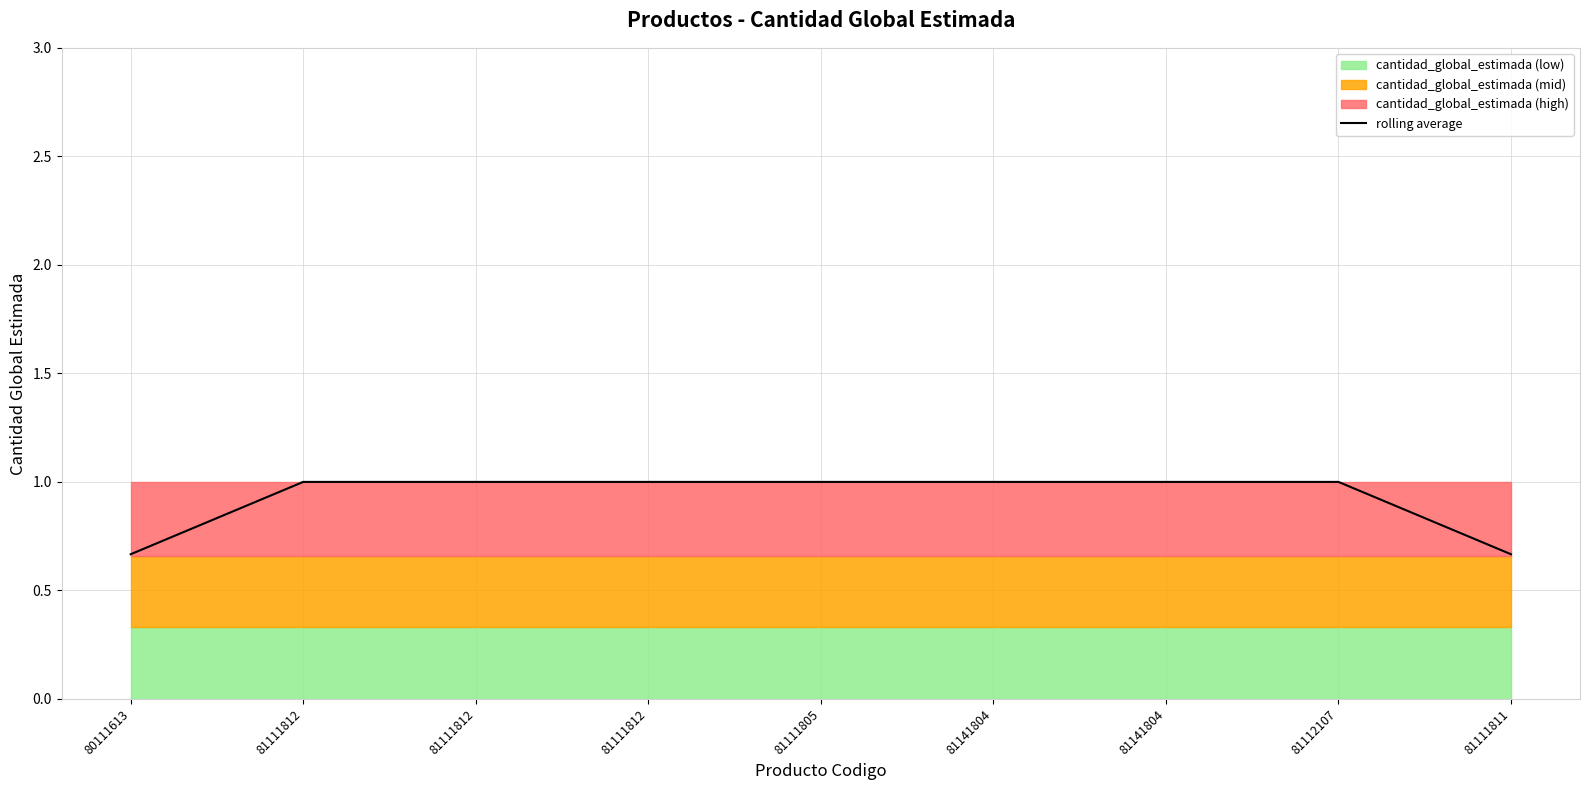

Rank the categories by value from lowest to highest.

80111613, 81111811, 81111812, 81111812, 81111812, 81111805, 81141804, 81141804, 81112107